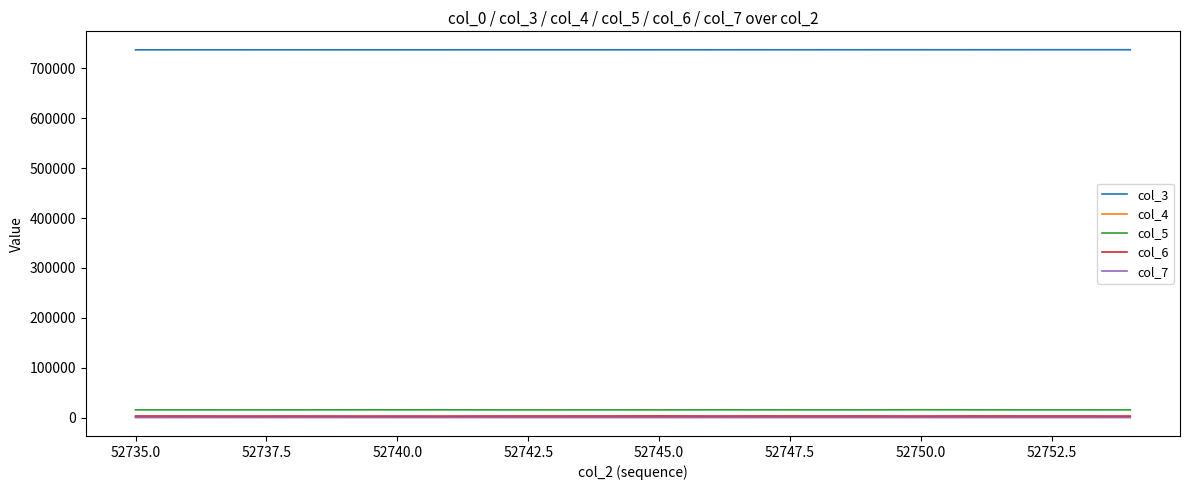

True or false: col_5 and col_3 cross at least once.

False